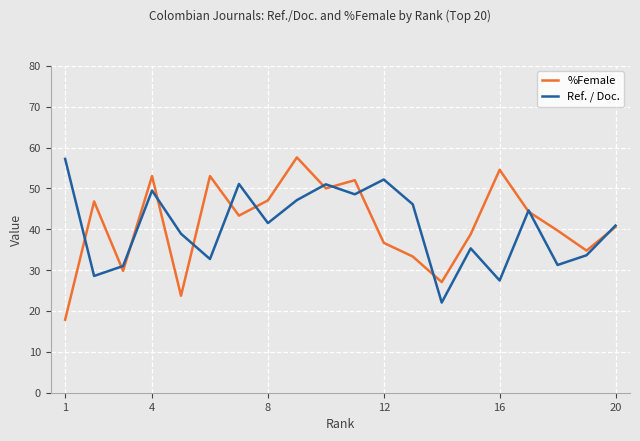

What is the highest value of the Ref. / Doc. series?

57.2